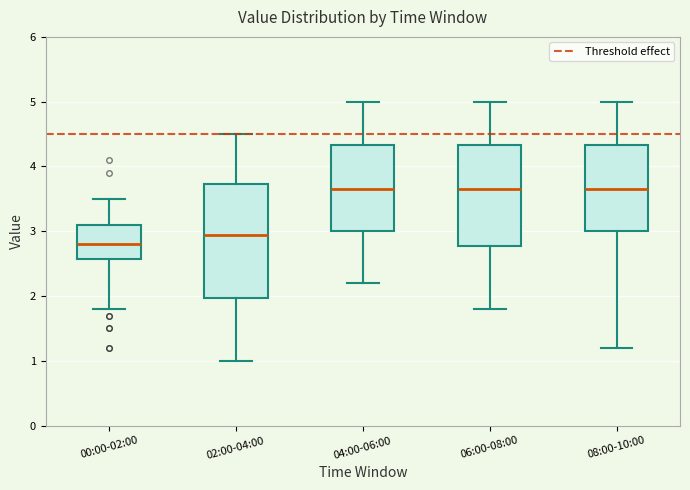

Which box has the lowest median line?

00:00-02:00